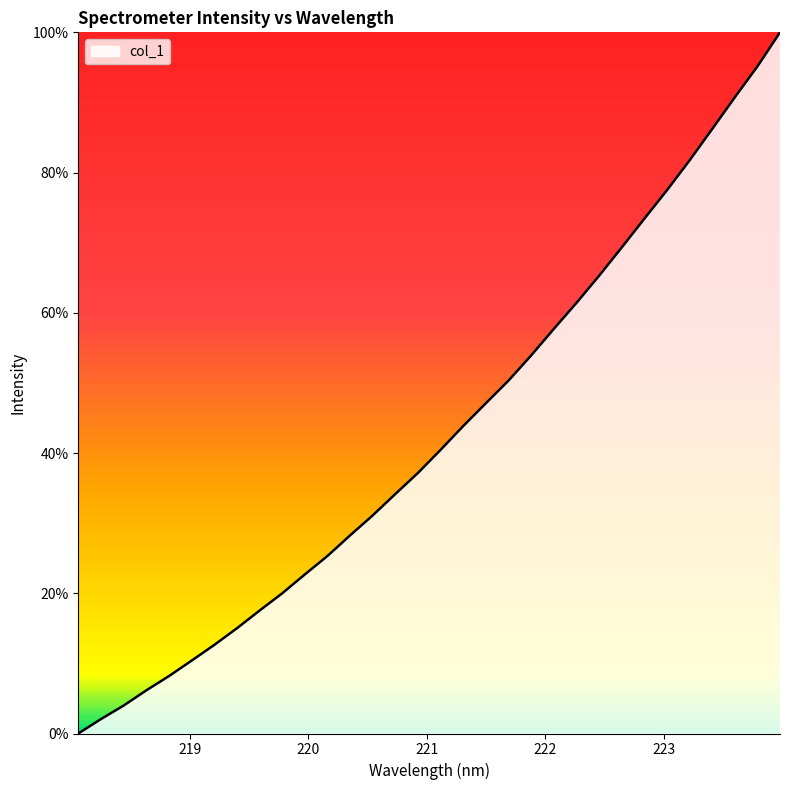

Reading right to left, what are all the values shown in this chart?

100.0	95.1	90.7	86.2	81.7	77.5	73.4	69.3	65.3	61.4	57.7	53.9	50.3	47.1	43.9	40.5	37.2	34.2	31.1	28.3	25.3	22.7	20.0	17.5	15.0	12.6	10.4	8.2	6.1	4.0	2.1	0.0